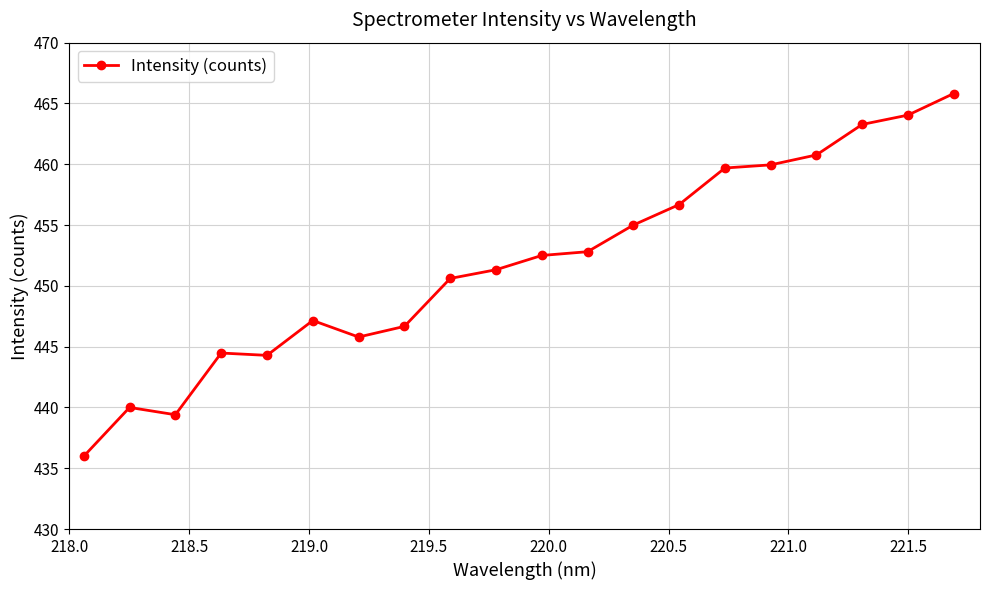

What is the average value?

451.8